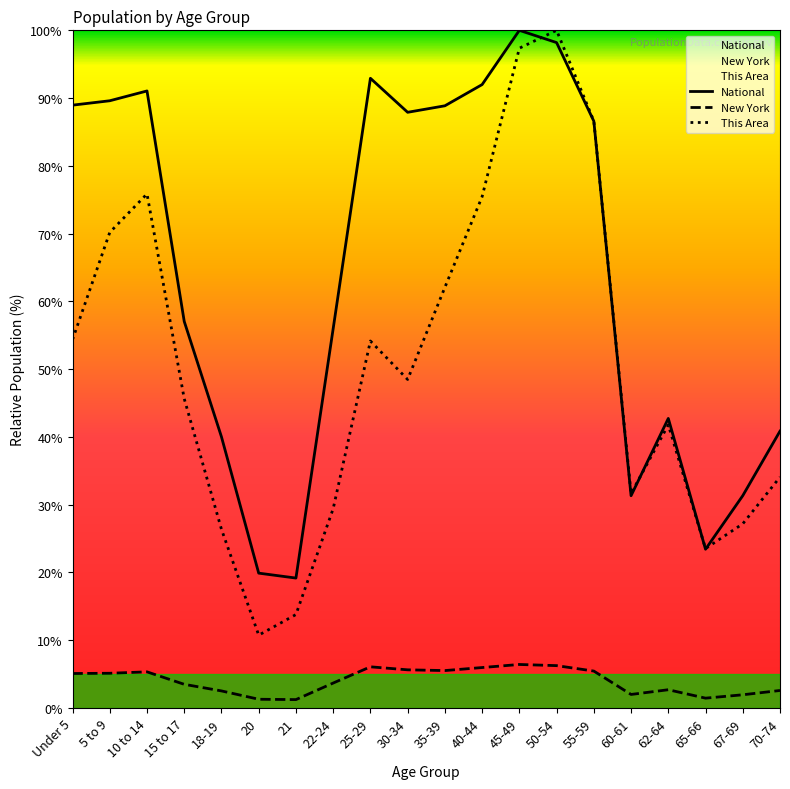

Is it true that This Area equals 54.2 at 25-29?

True